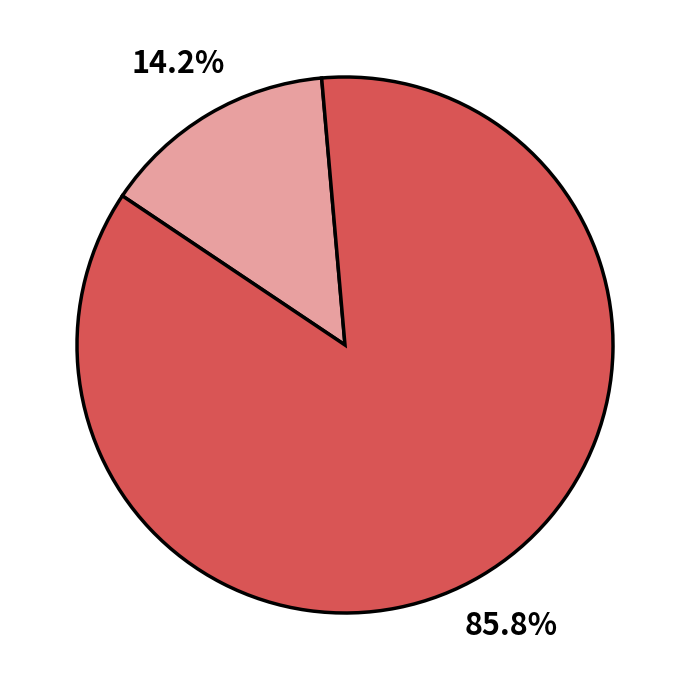

Is there any slice that represents more than half of the pie?

Yes